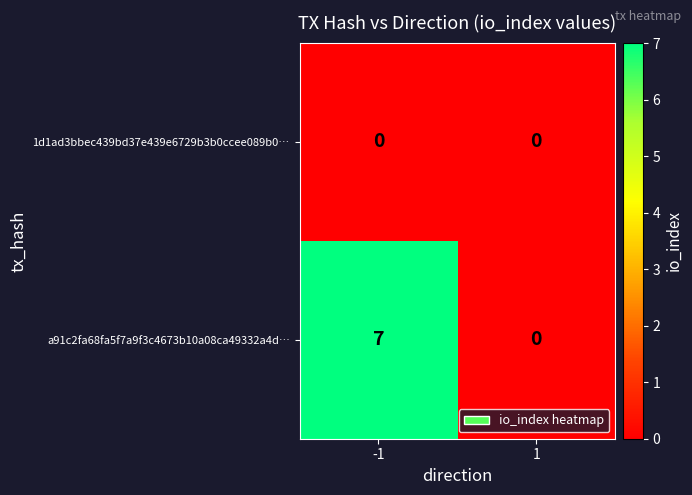

Reading left to right, extract all data points from this chart.

1d1ad3bbec439bd37e439e6729b3b0ccee089b0…: -1=0	1=0
a91c2fa68fa5f7a9f3c4673b10a08ca49332a4d…: -1=7	1=0